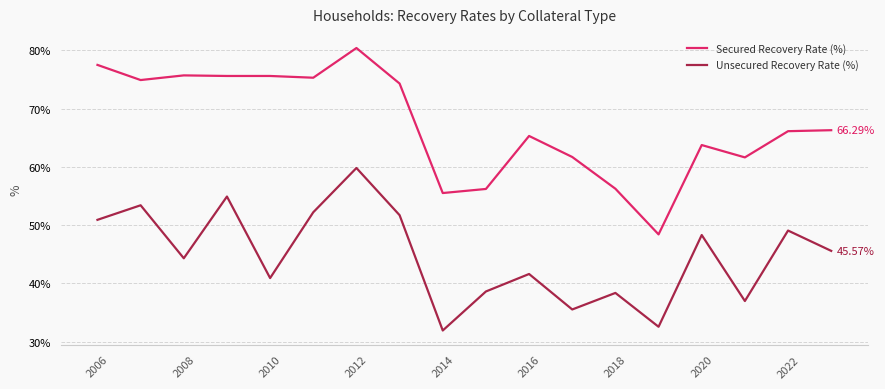

At how many categories does at least one series exceed 65?

11